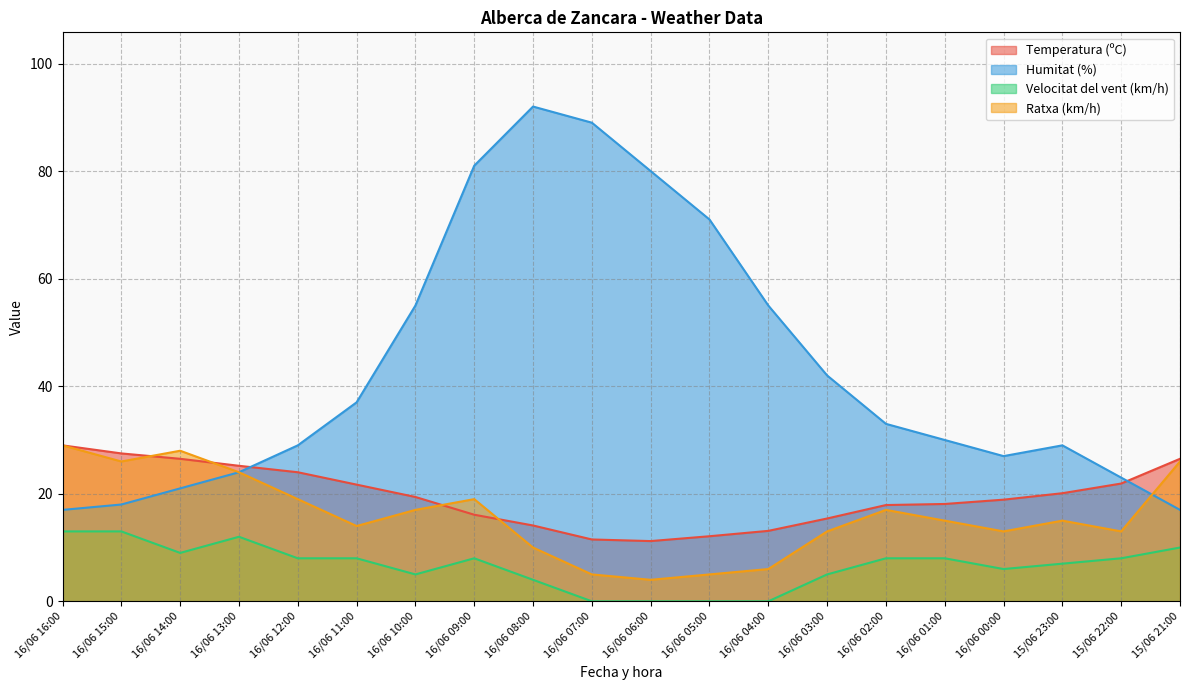

Rank the series at 16/06 16:00 from lowest to highest value.

Velocitat del vent (km/h), Humitat (%), Temperatura (ºC), Ratxa (km/h)